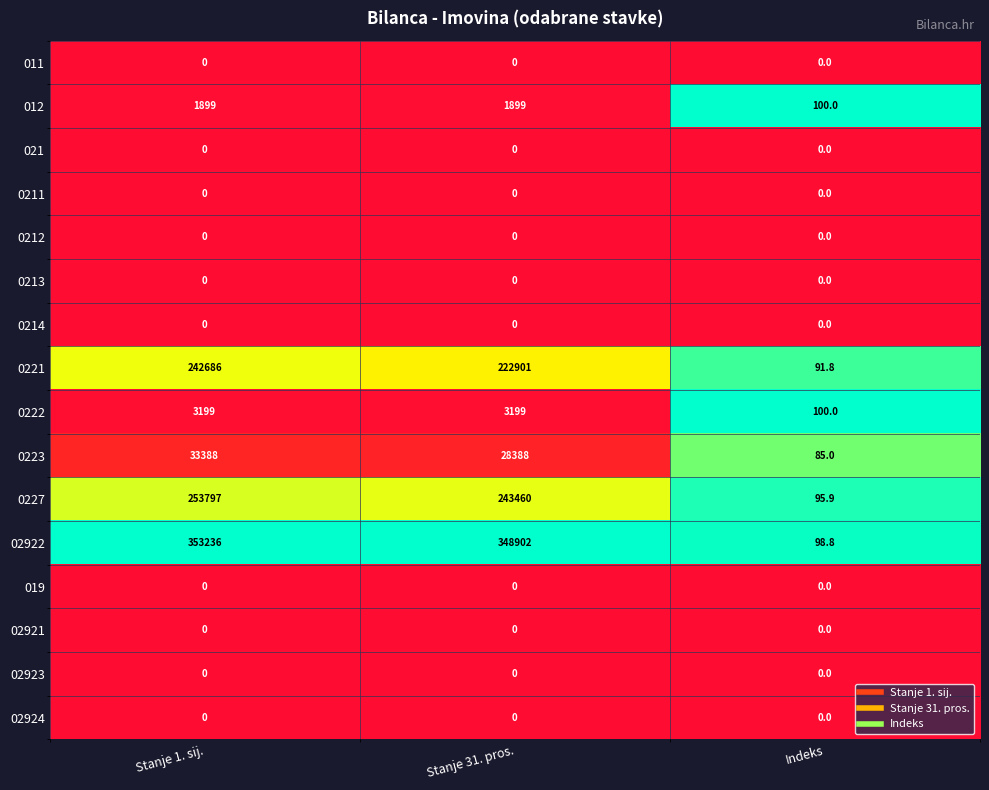

What is the greatest value displayed?

353236.0